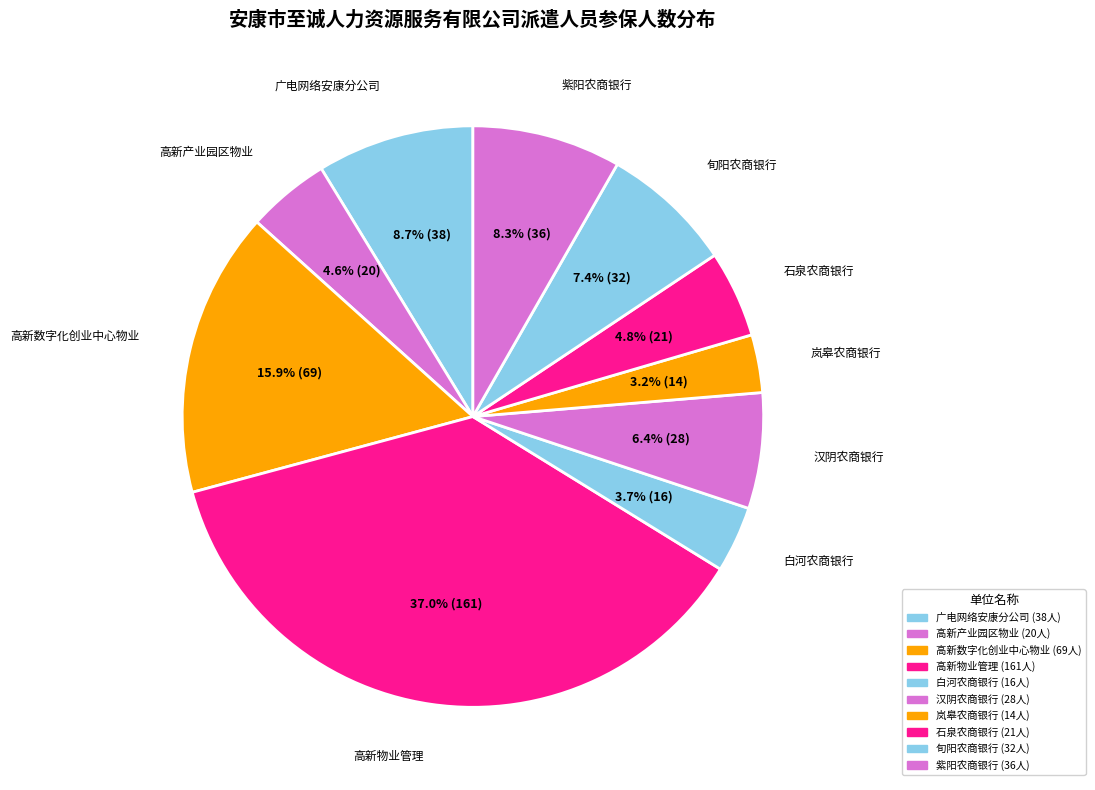

How many slices are in this pie chart?

10